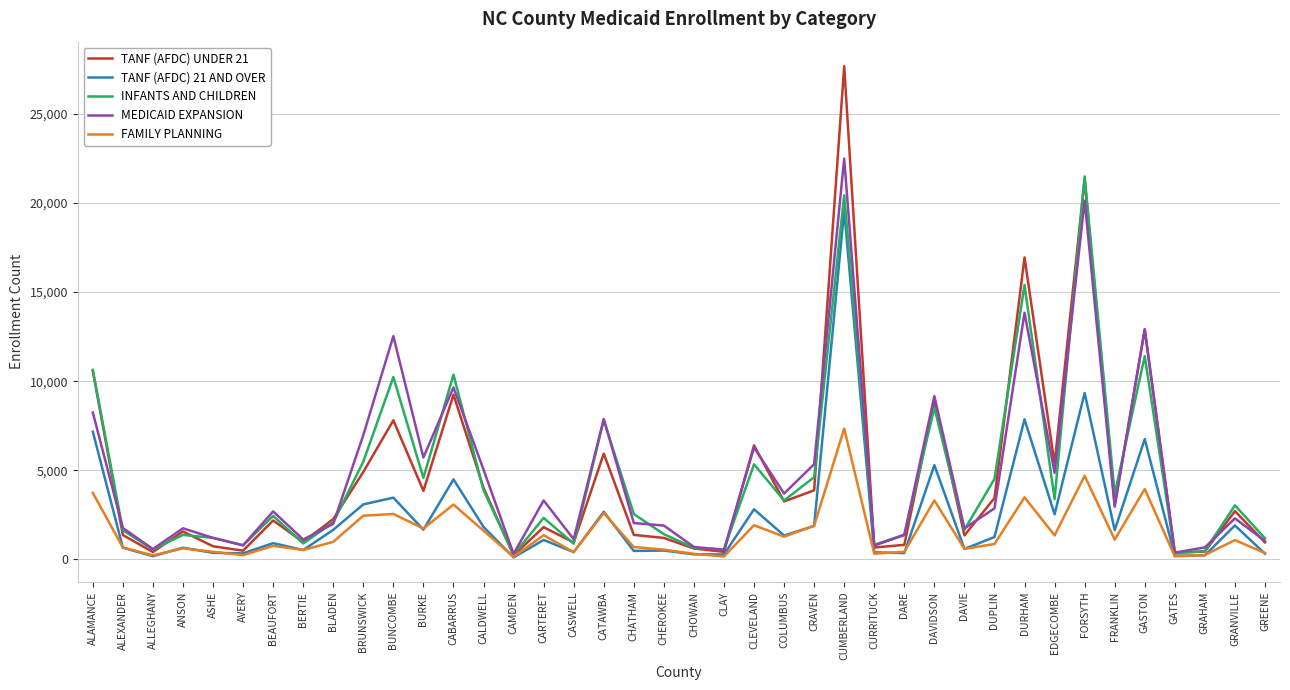

What is the highest value of the INFANTS AND CHILDREN series?

21494